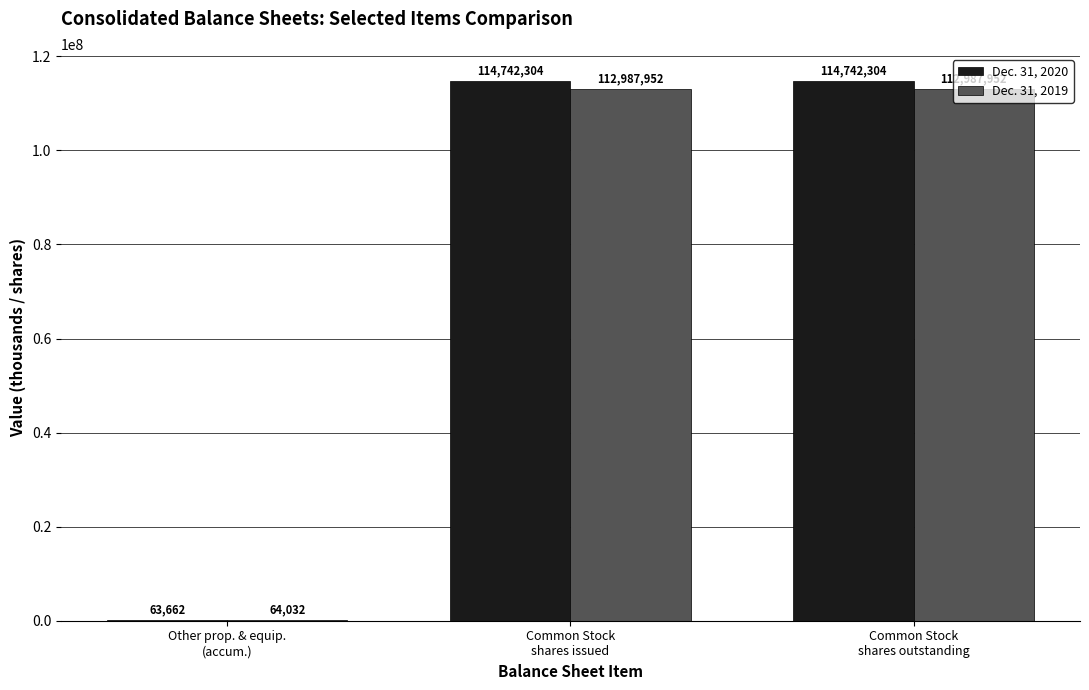

What is the maximum value shown in the chart?

114742304